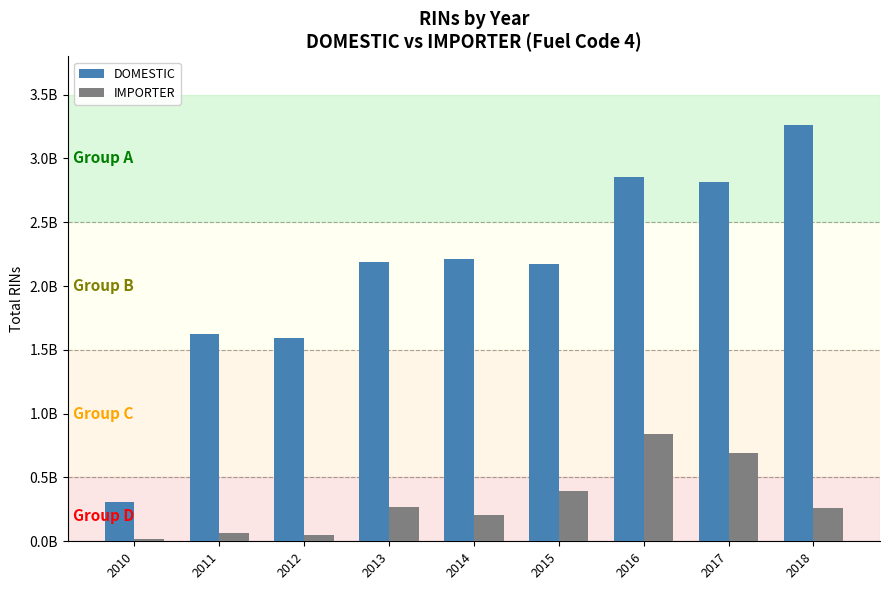

True or false: IMPORTER has a value of 1485044285 at 2016.

False